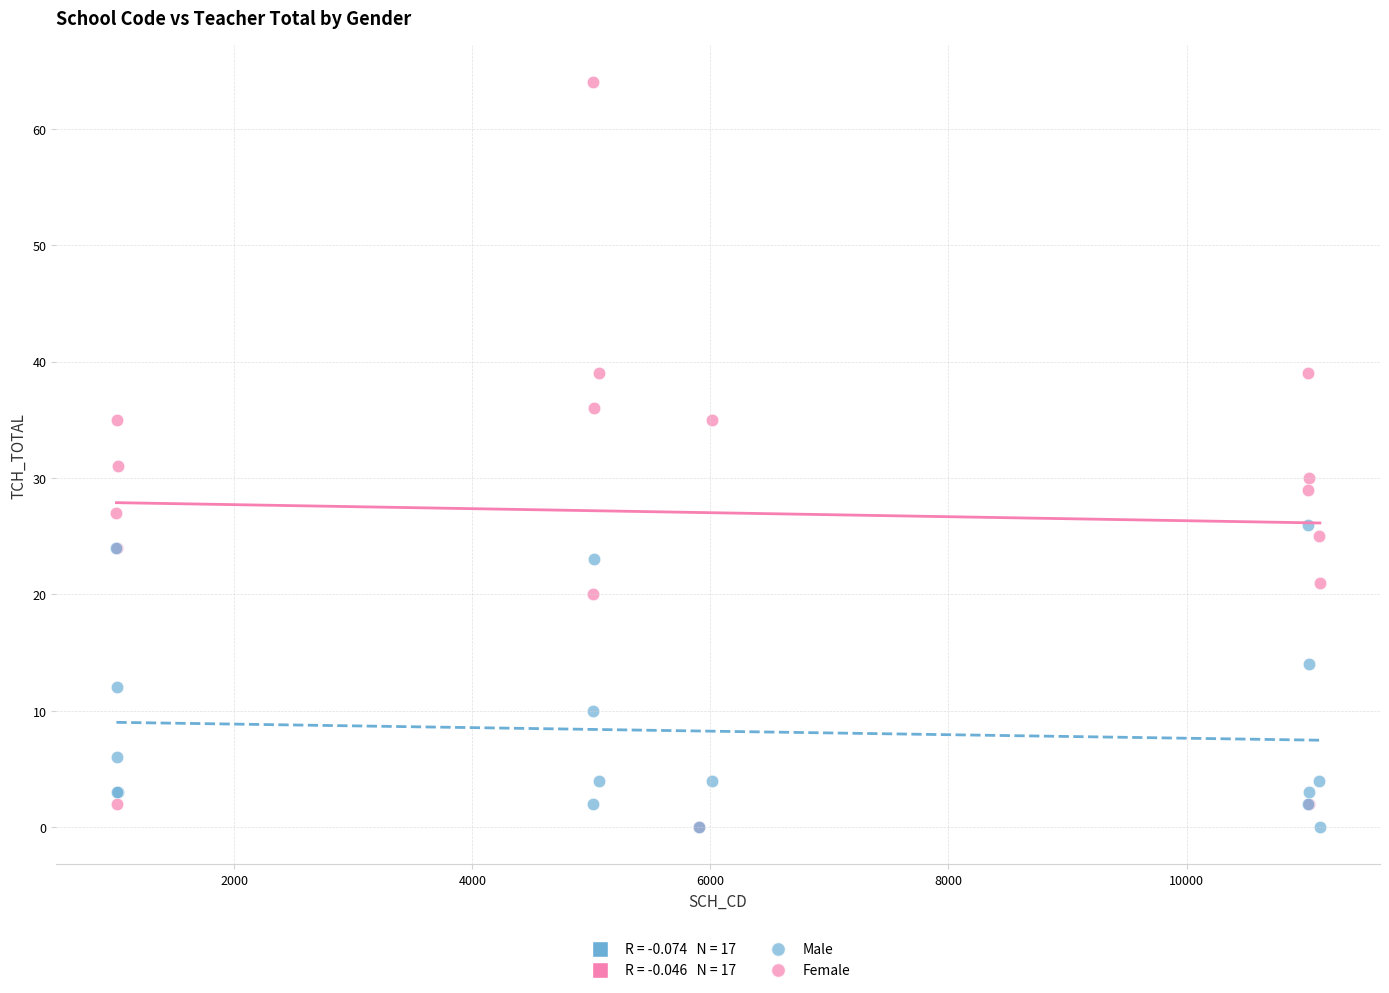

Across all series, what Y value is closest to 32?

31